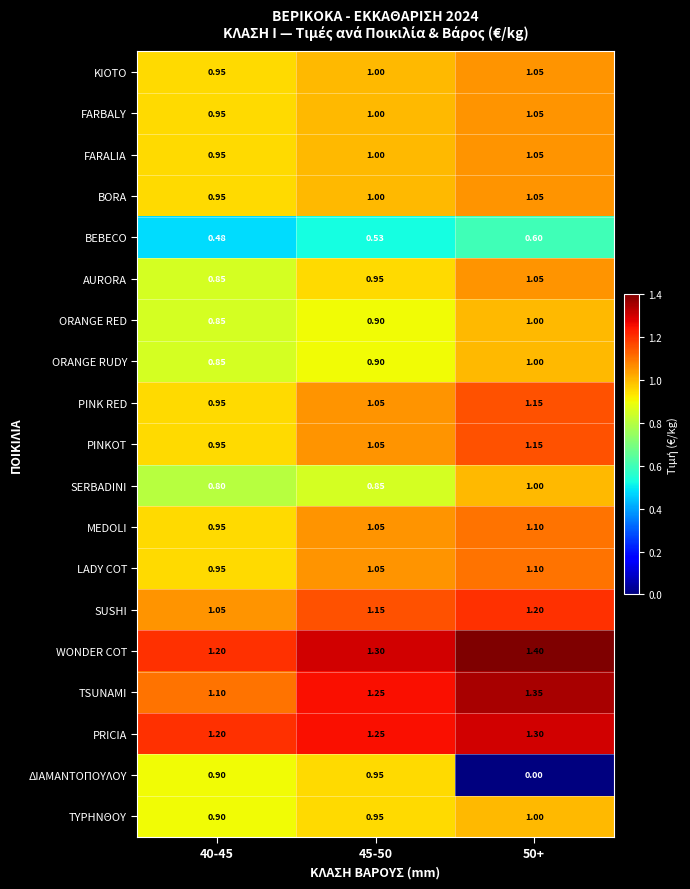

Which series has the largest total across all categories?

WONDER COT